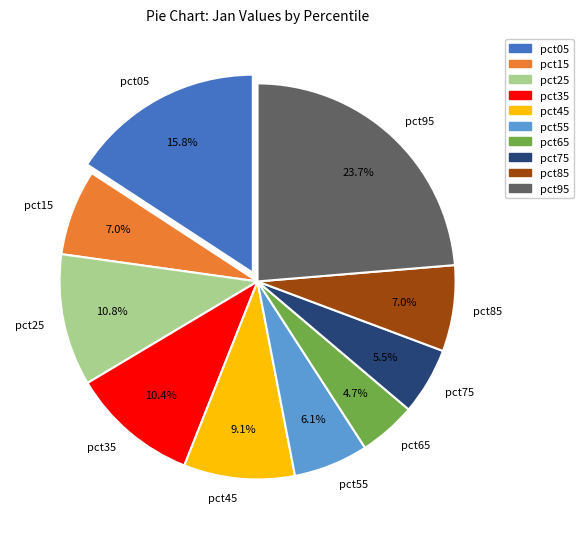

To the nearest percent, what percentage of the pie is pct45?

9%